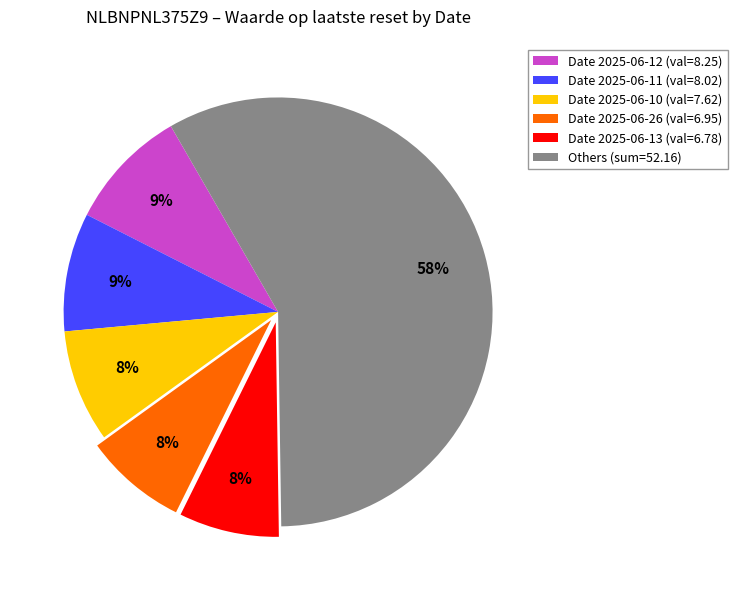

Is there a majority slice in this chart?

Yes